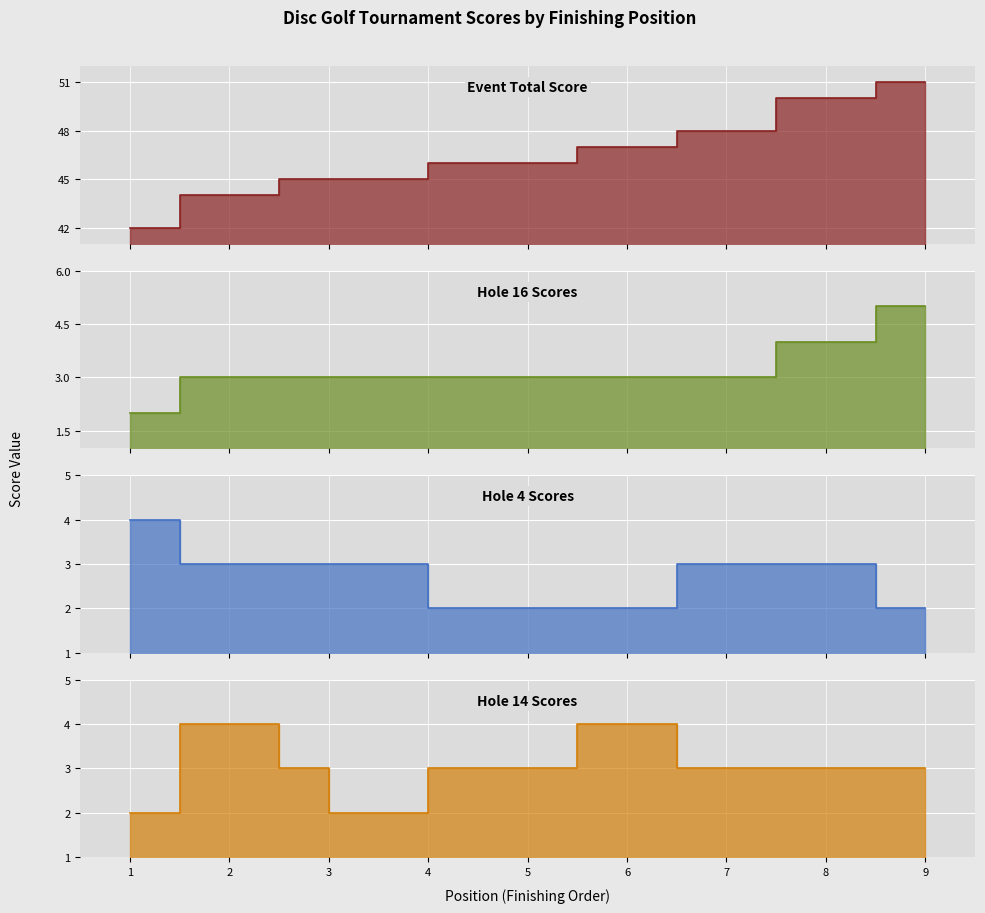

What is the difference between the event_total_score values at 6 and 7?

1